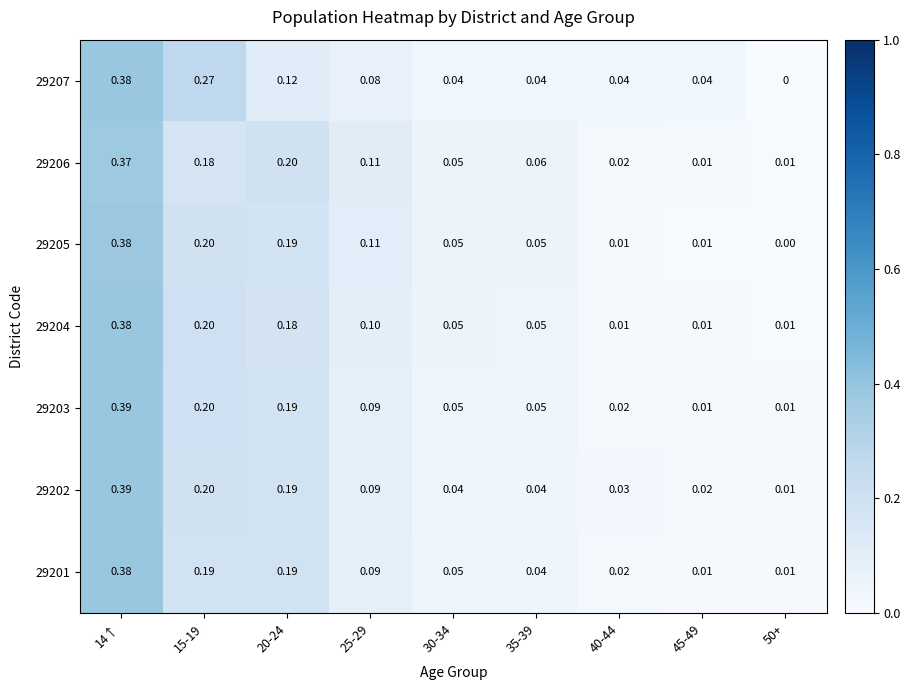

Is the value of 29205 at 45-49 greater than the value of 29202 at 14↑?

No